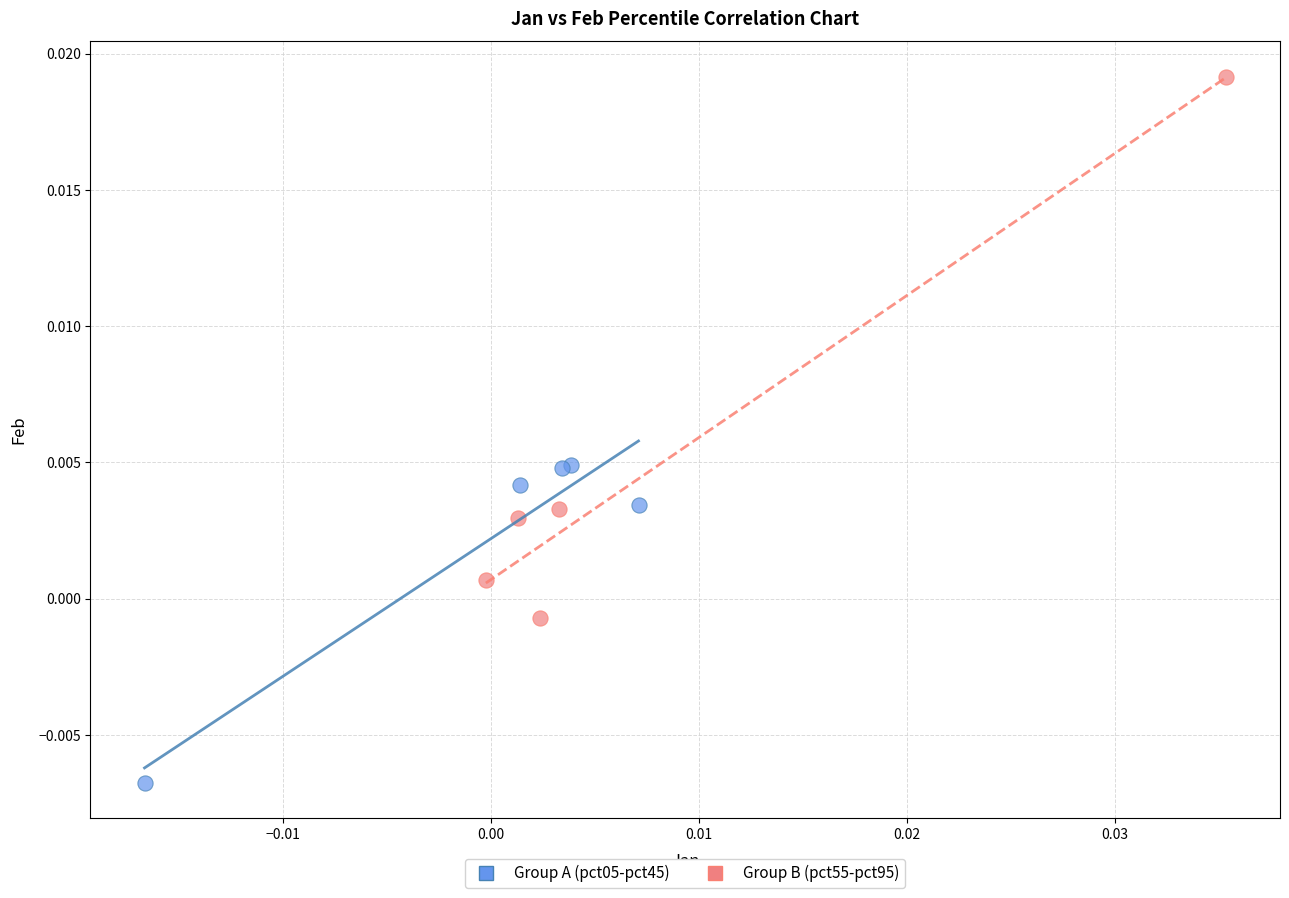

Which series has the widest spread of Y values?

Group B (pct55-pct95)